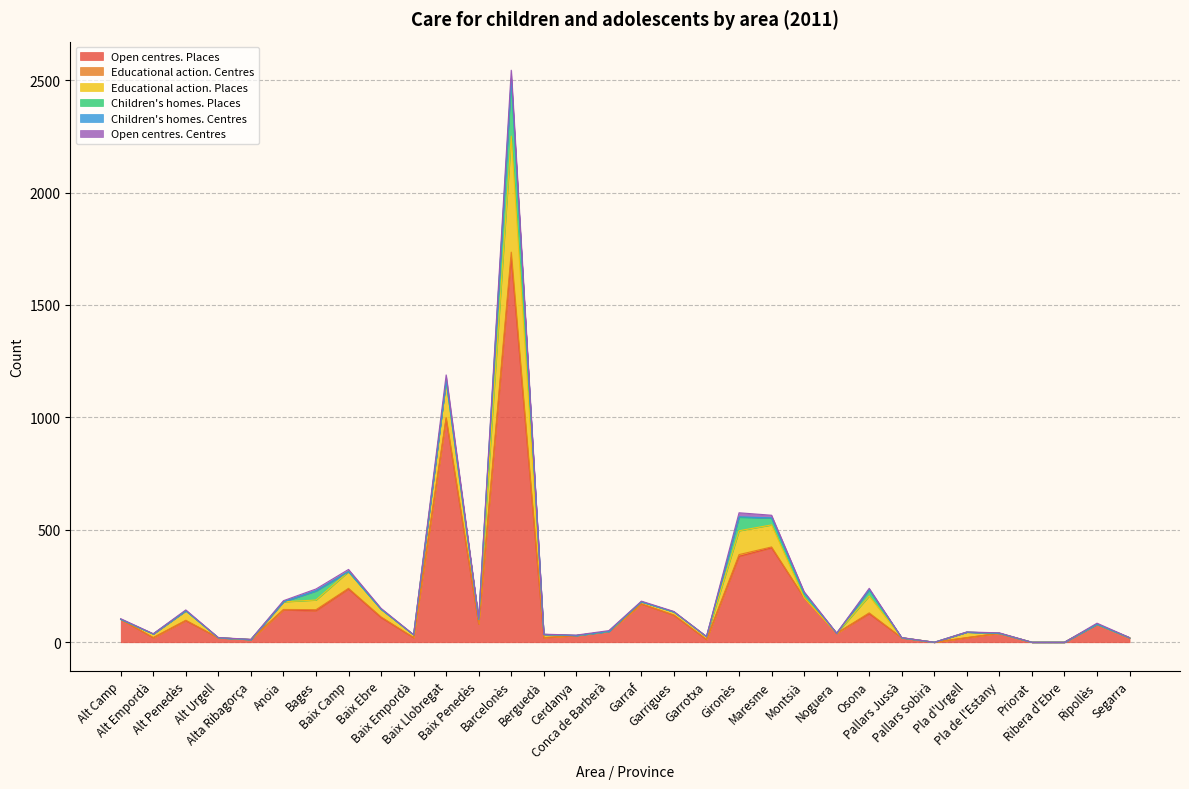

What is the label of the 32nd point from the left?

Segarra